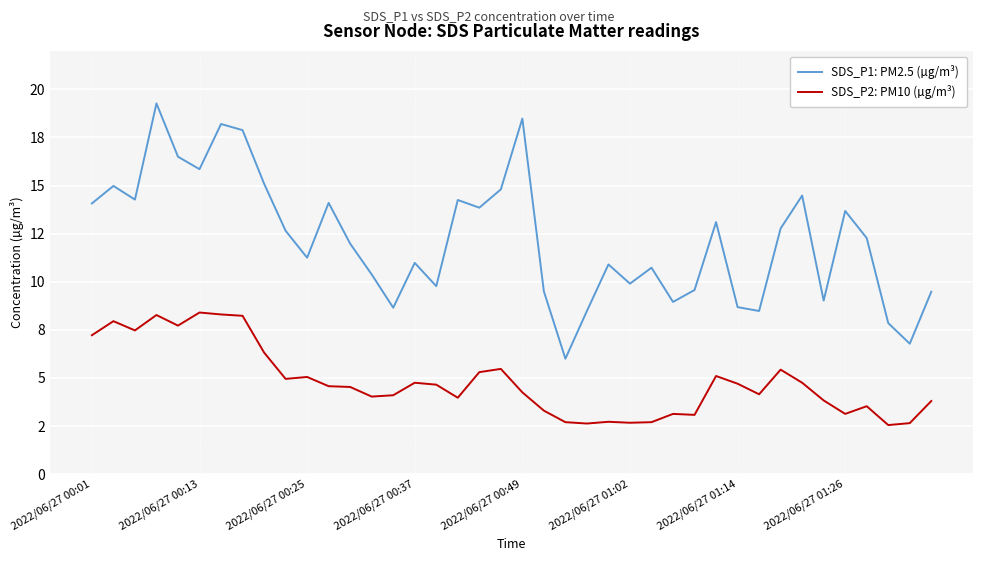

True or false: SDS_P2: PM10 (µg/m³) and SDS_P1: PM2.5 (µg/m³) cross at least once.

False